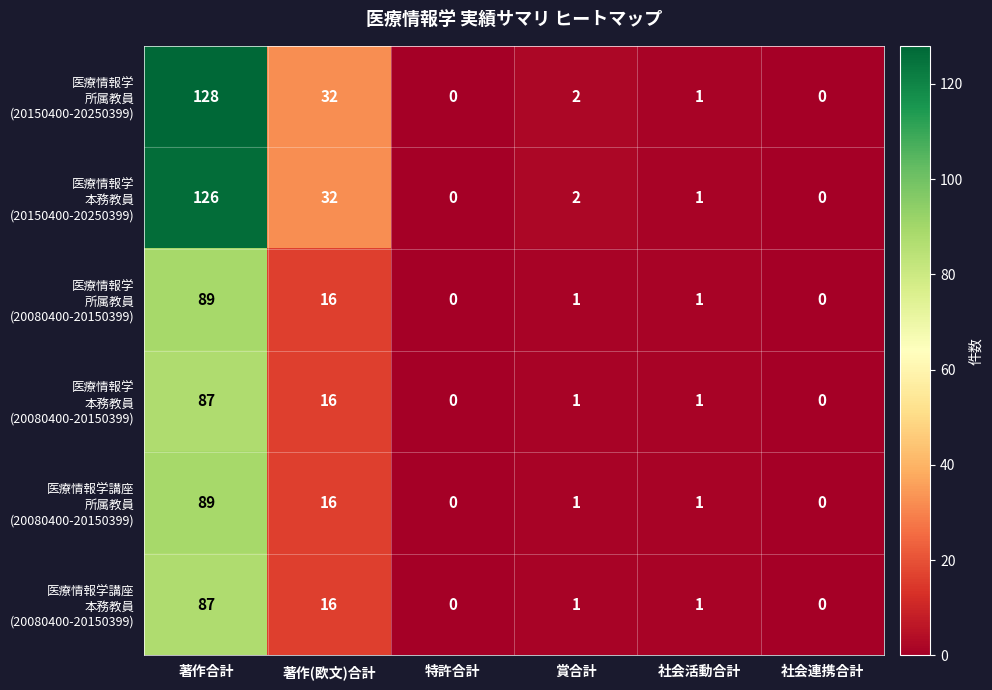

At how many categories does at least one series exceed 64?

1